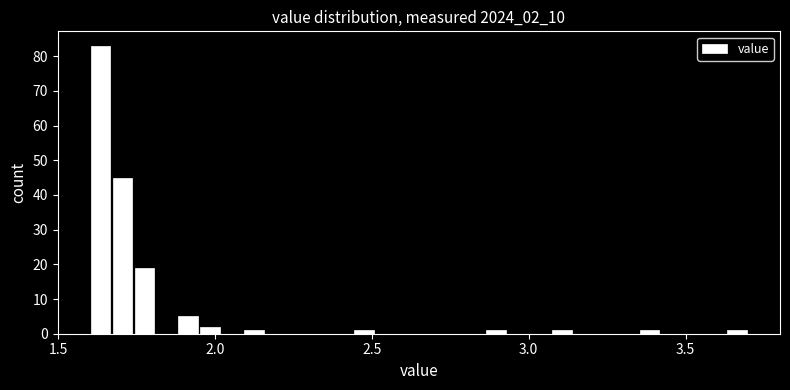

Around what value on the x-axis is the tallest bar? Give the approximate position of its centre, as read against the axis.

1.65